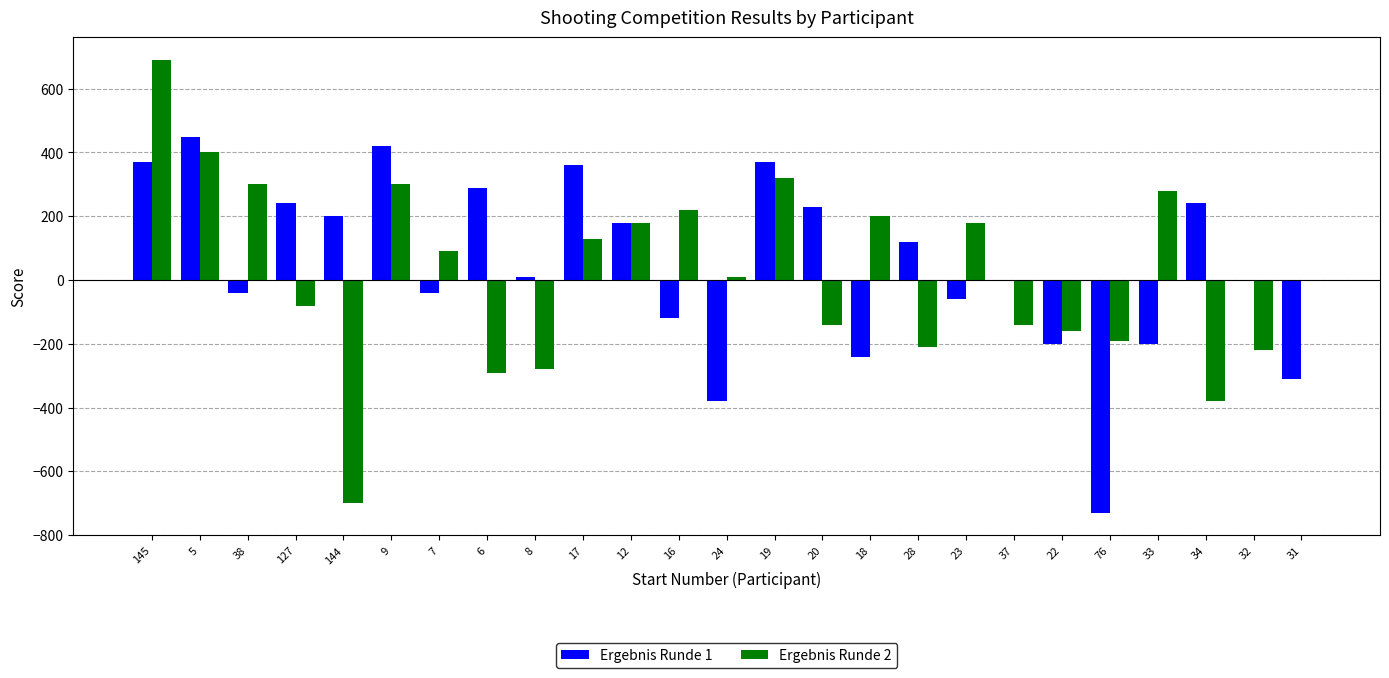

How many groups of bars are there?

25